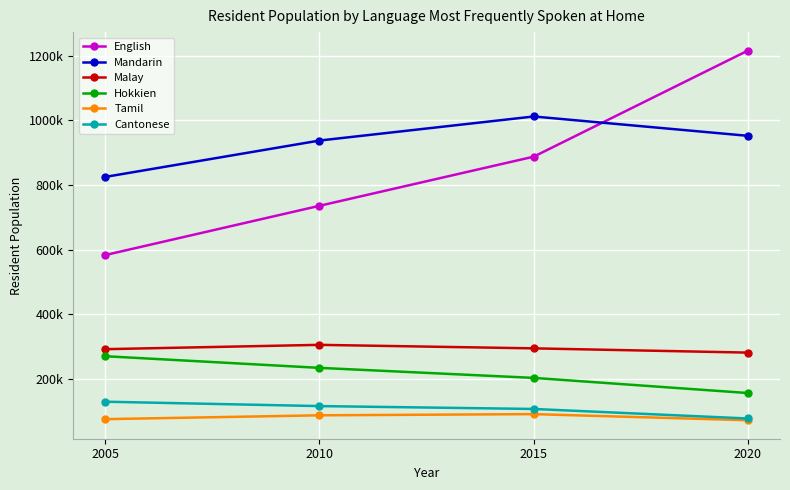

What is the value of the Hokkien point at the 3rd from the left?

203325